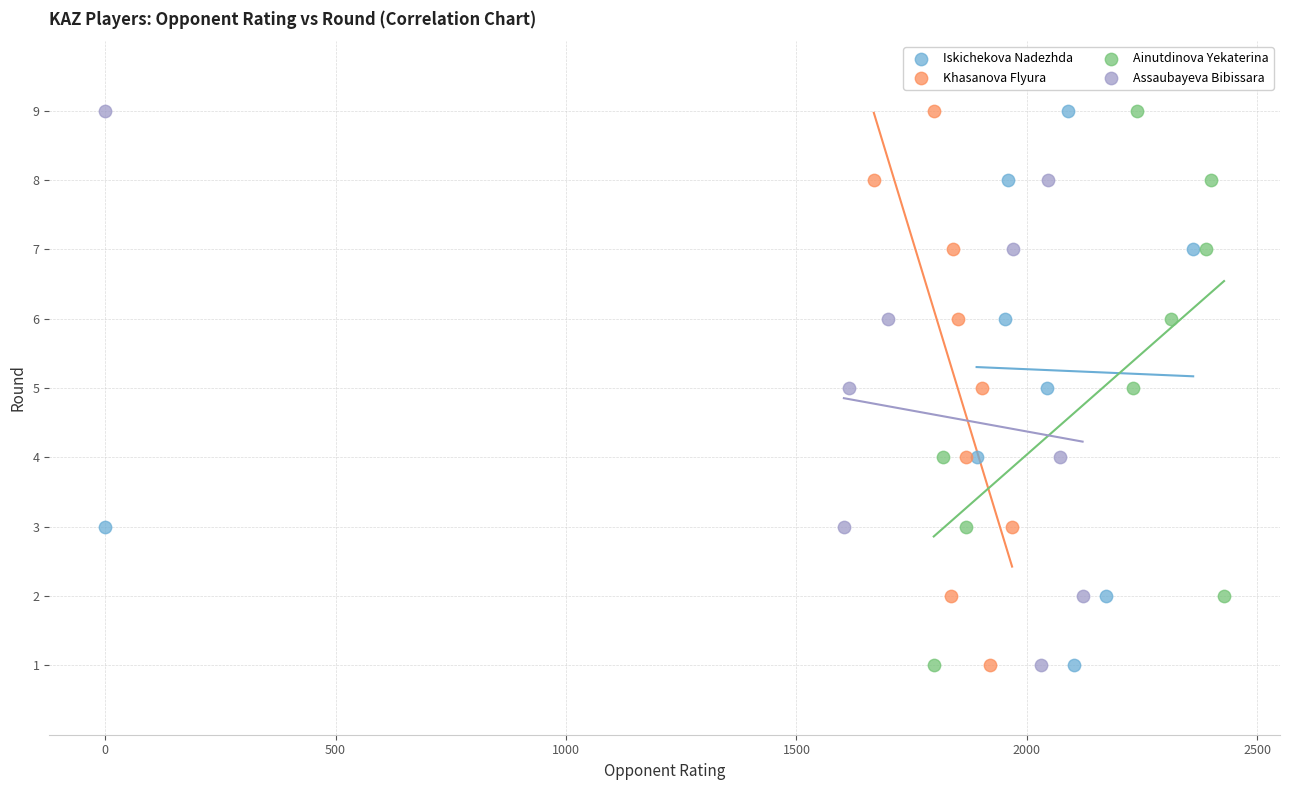

What are all the series names shown in the legend?

Iskichekova Nadezhda, Khasanova Flyura, Ainutdinova Yekaterina, Assaubayeva Bibissara